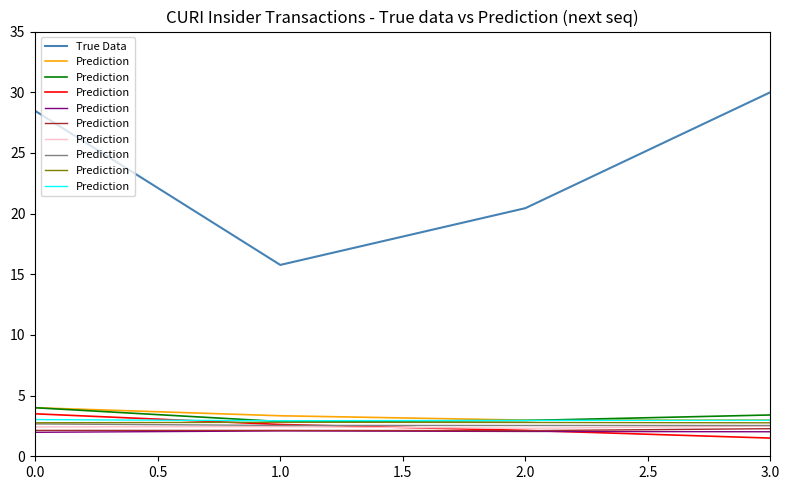

How many data points in True Data are less than 28?

2